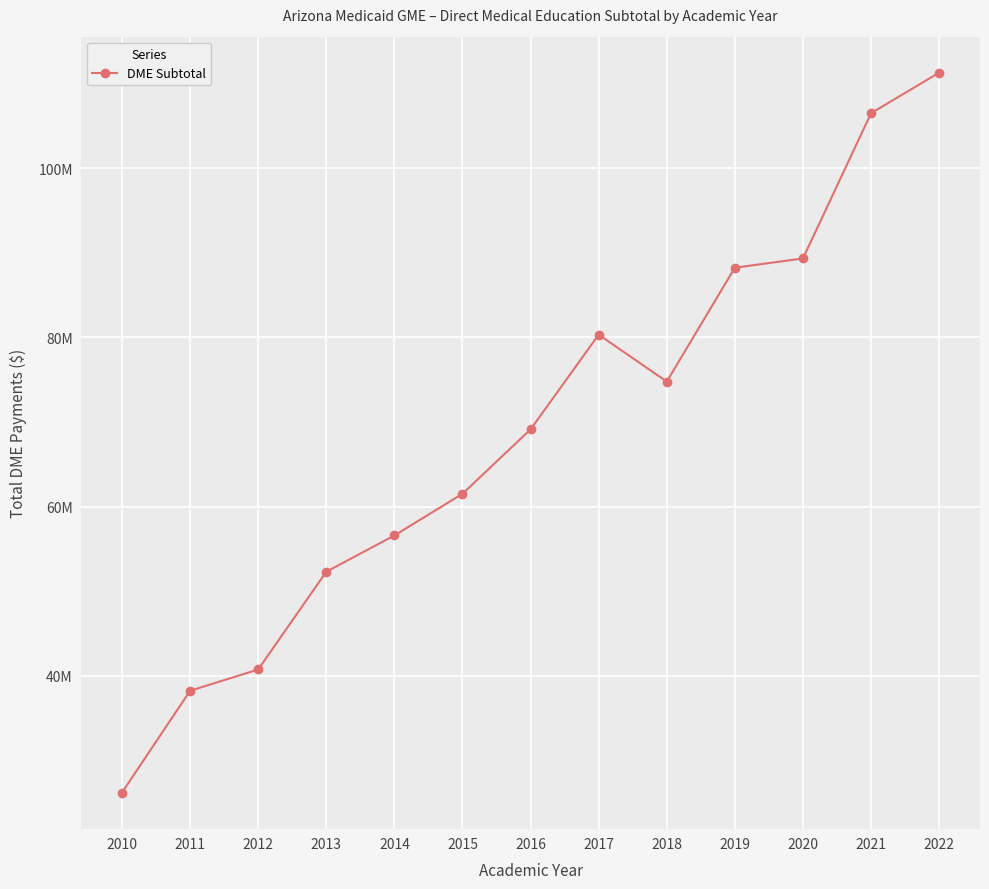

Reading left to right, transcribe all the data shown in this chart.

26180847	38215739	40736223	52294114	56580285	61512174	69127706	80328086	74779486	88244773	89341334	106516588	111309851